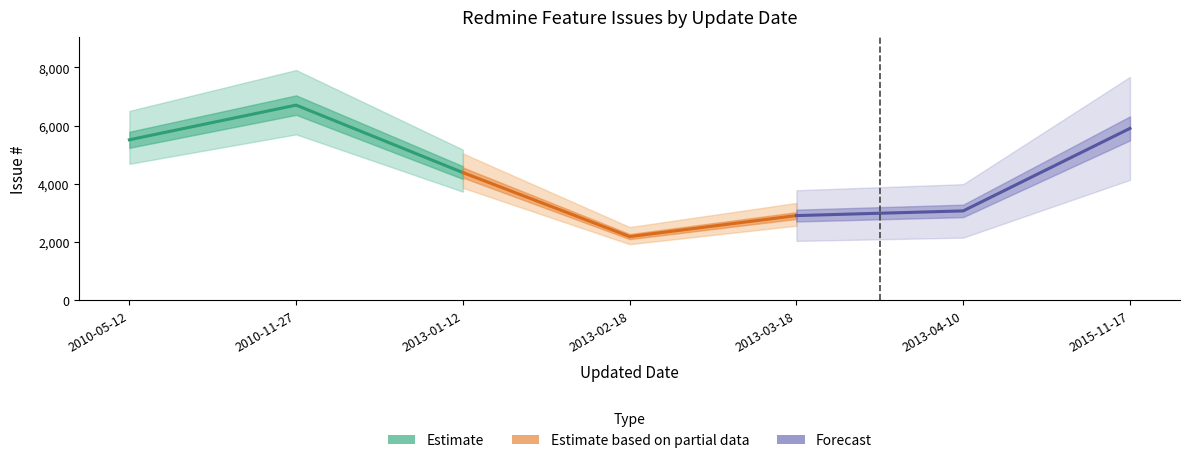

Is the value of Estimate at 2010-11-27 greater than the value of Forecast at 2010-11-27?

Yes